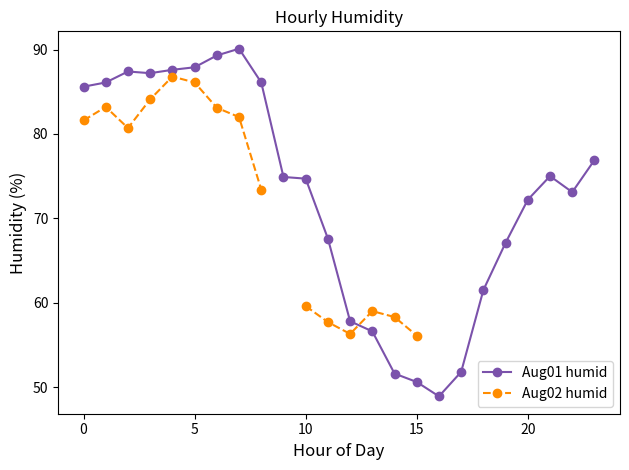

In Aug01 humid, how many points are lower than both neighbors (excluding endpoints)?

3